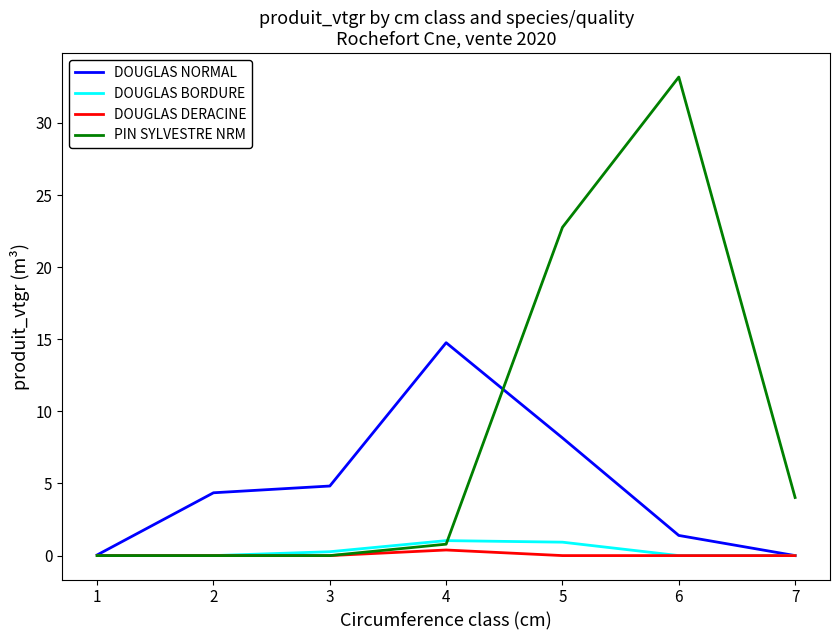

Where is DOUGLAS NORMAL nearest to the value 7?

5